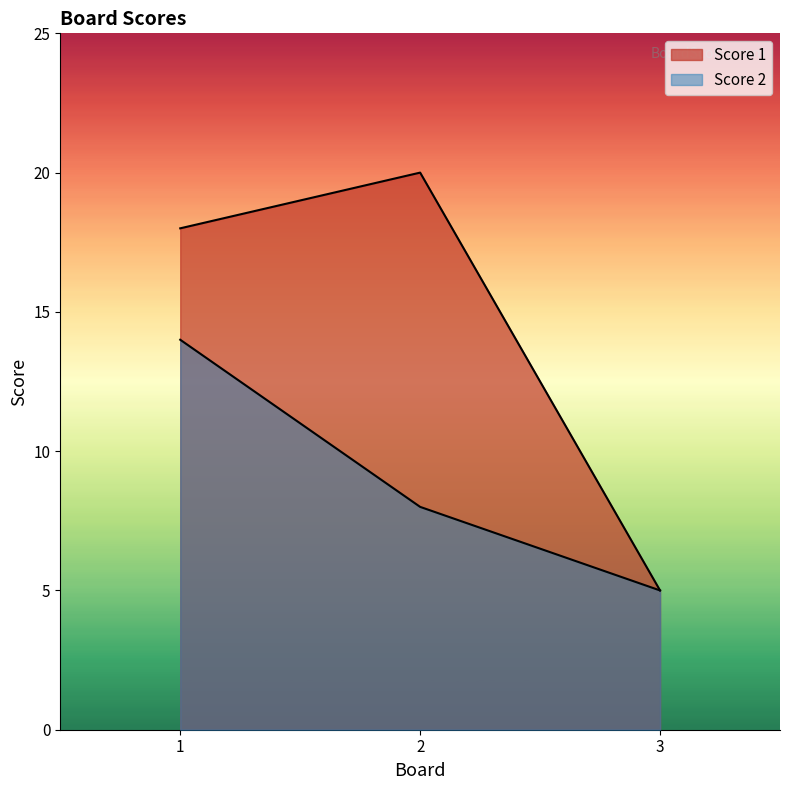

Where is Score 2 nearest to the value 9?

2